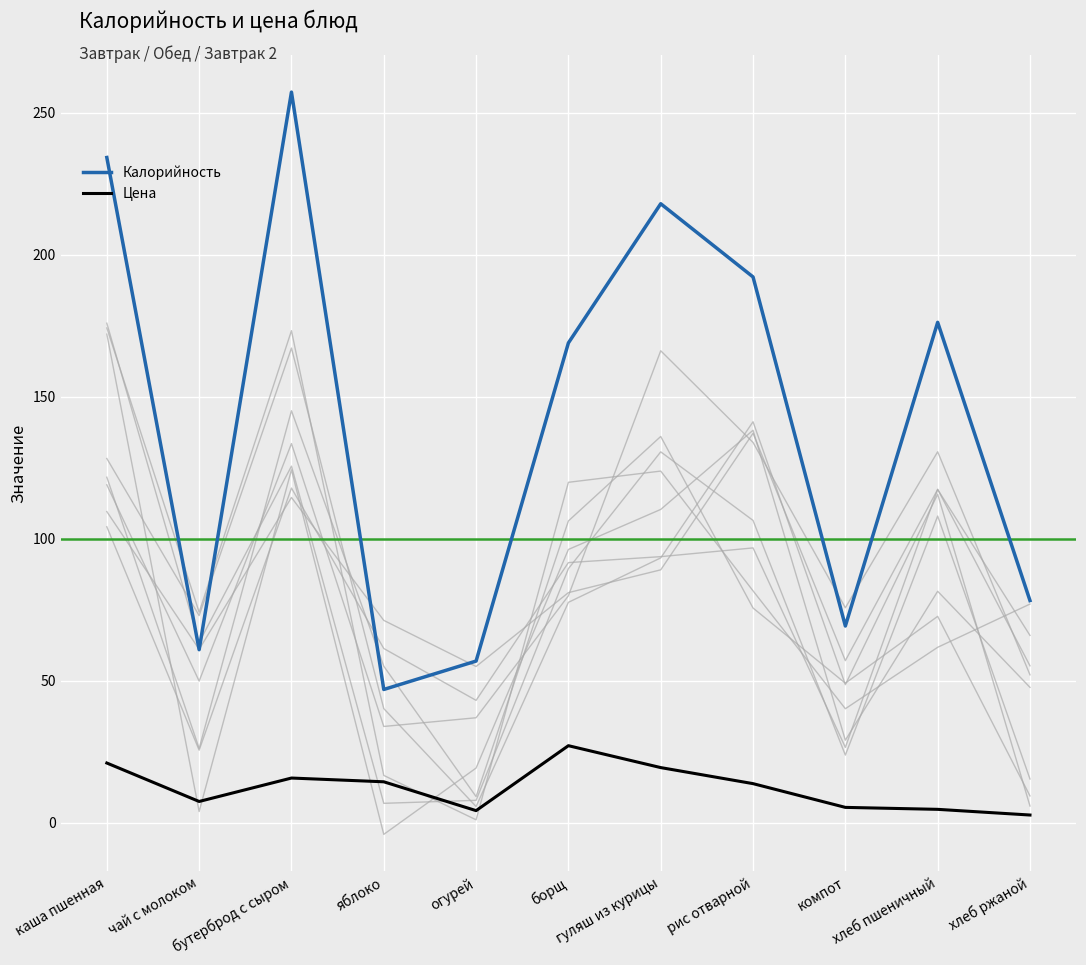

Reading left to right, extract all data points from this chart.

Калорийность: 234.3	61.0	257.3	47.0	57.0	169.0	218.0	192.2	69.3	176.2	78.3
Цена: 21.1	7.6	15.8	14.5	4.3	27.2	19.5	13.8	5.5	4.8	2.8